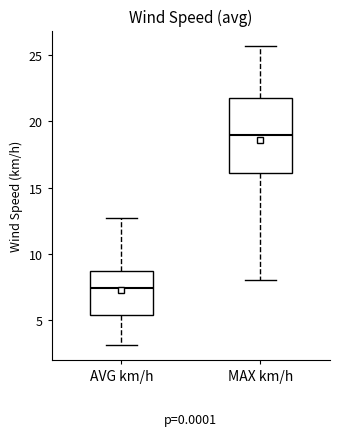

Comparing the boxes themselves (not the whiskers), which one is the tallest?

MAX km/h